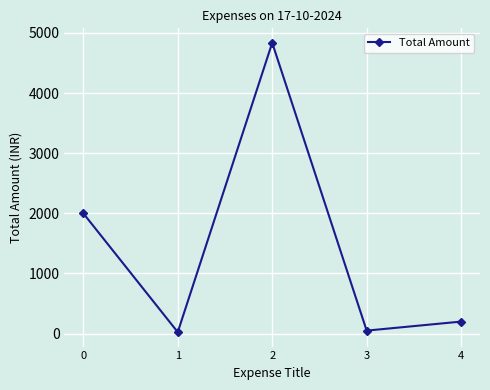

Reading right to left, transcribe all the data shown in this chart.

4=200	3=50	2=4835	1=25	0=2000